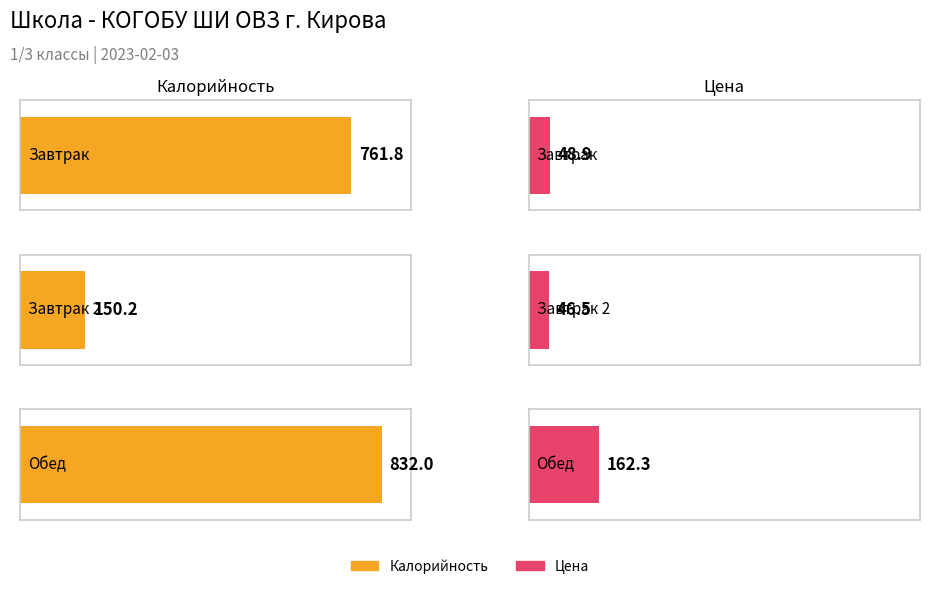

How many bars are there in total?

6